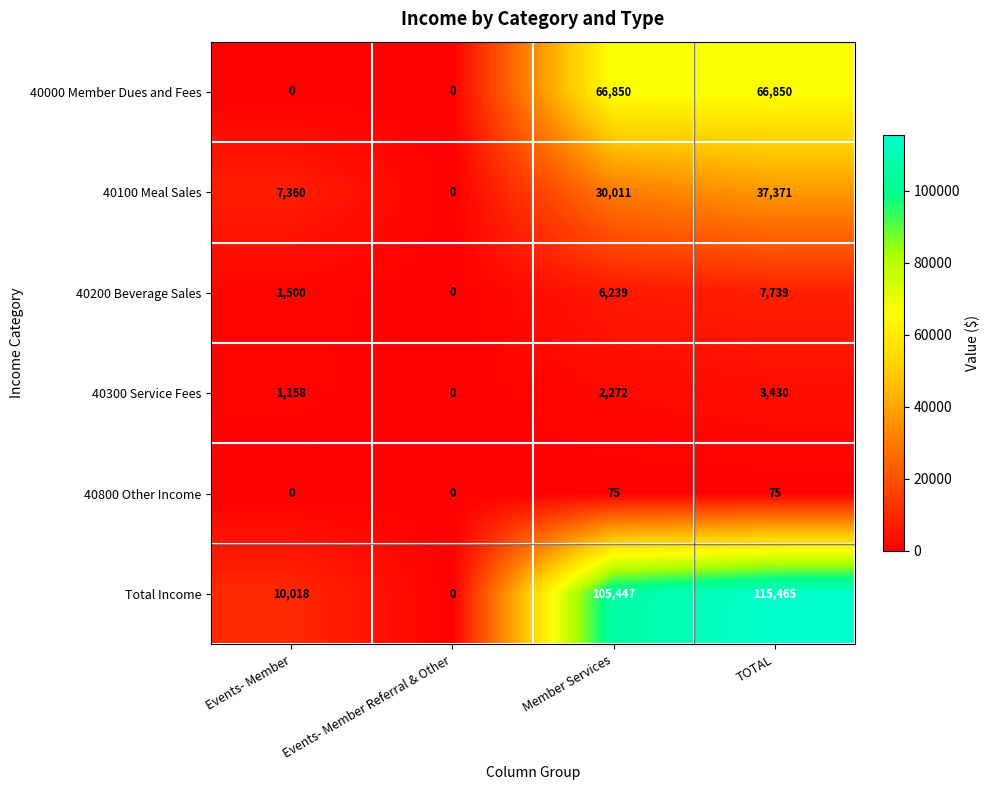

Rank the series by their maximum value, from lowest to highest.

40800 Other Income, 40300 Service Fees, 40200 Beverage Sales, 40100 Meal Sales, 40000 Member Dues and Fees, Total Income